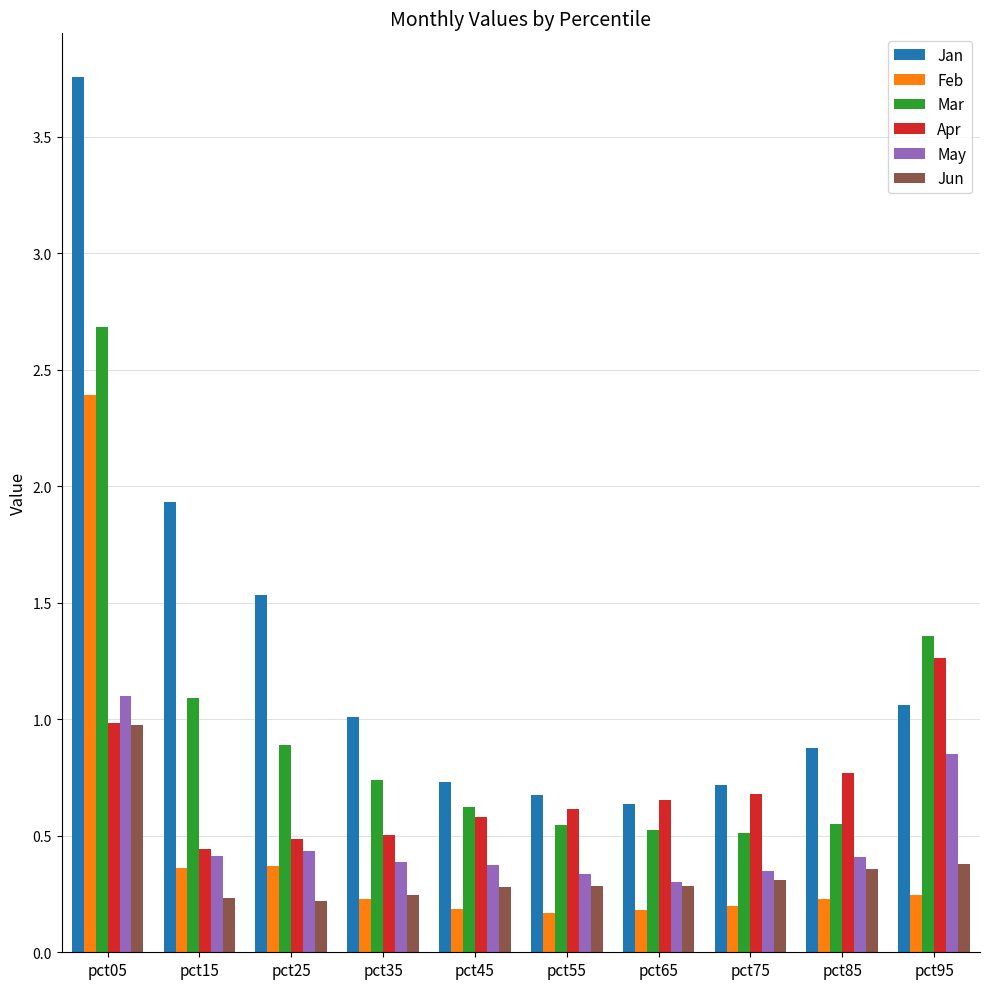

Which label corresponds to the largest value in the chart?

pct05